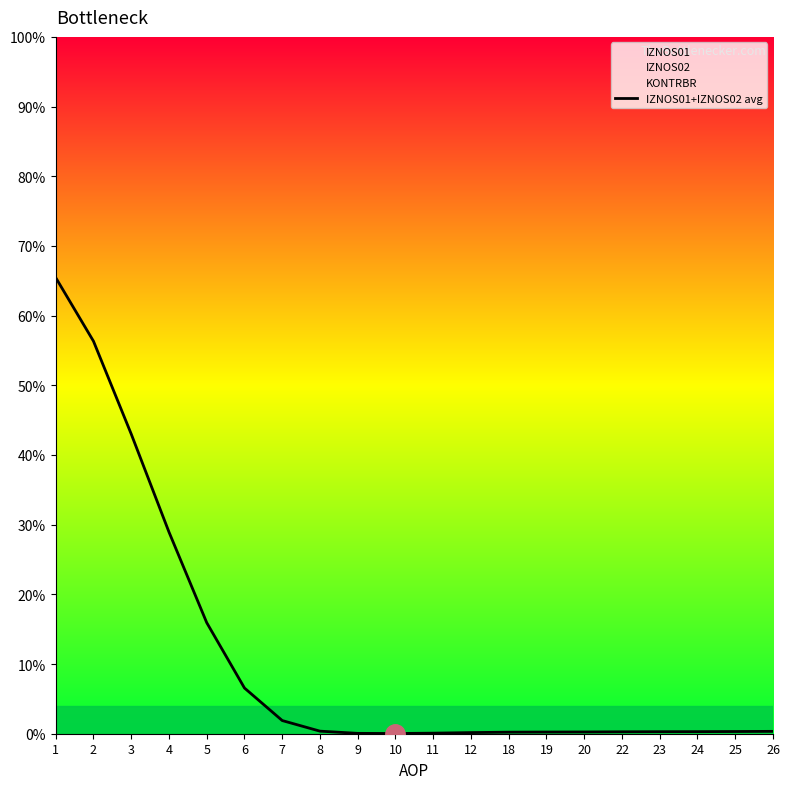

Reading left to right, extract all data points from this chart.

65.5	56.3	43.0	28.9	15.9	6.6	1.9	0.4	0.1	0.0	0.1	0.2	0.2	0.2	0.3	0.3	0.3	0.3	0.3	0.3